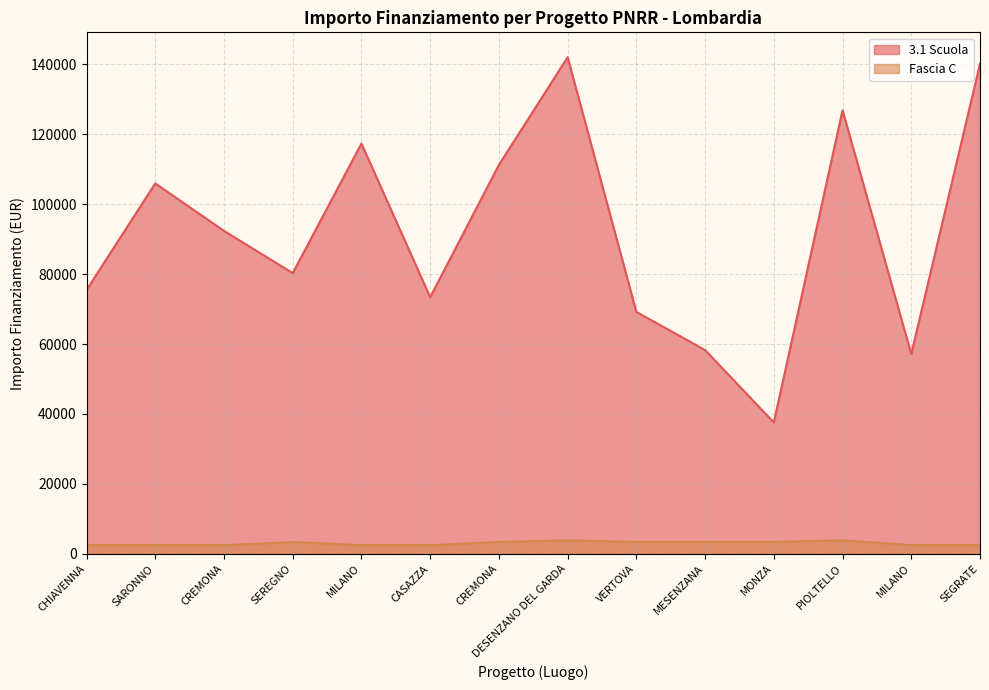

Is the value of Fascia C at SEGRATE greater than the value of 3.1 Scuola at CHIAVENNA?

No